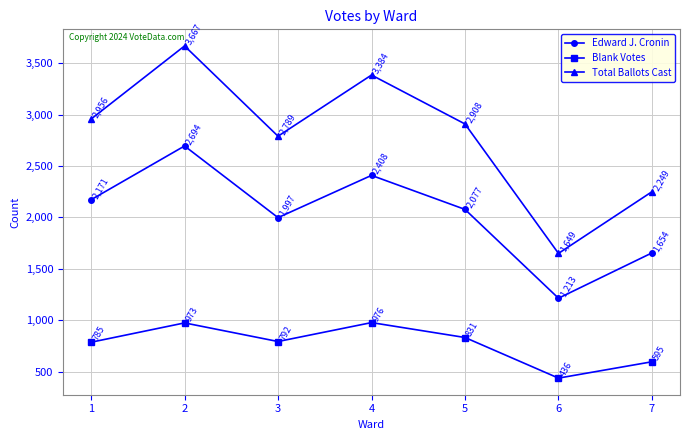

What is the value of the Blank Votes point at the 1st from the left?

785